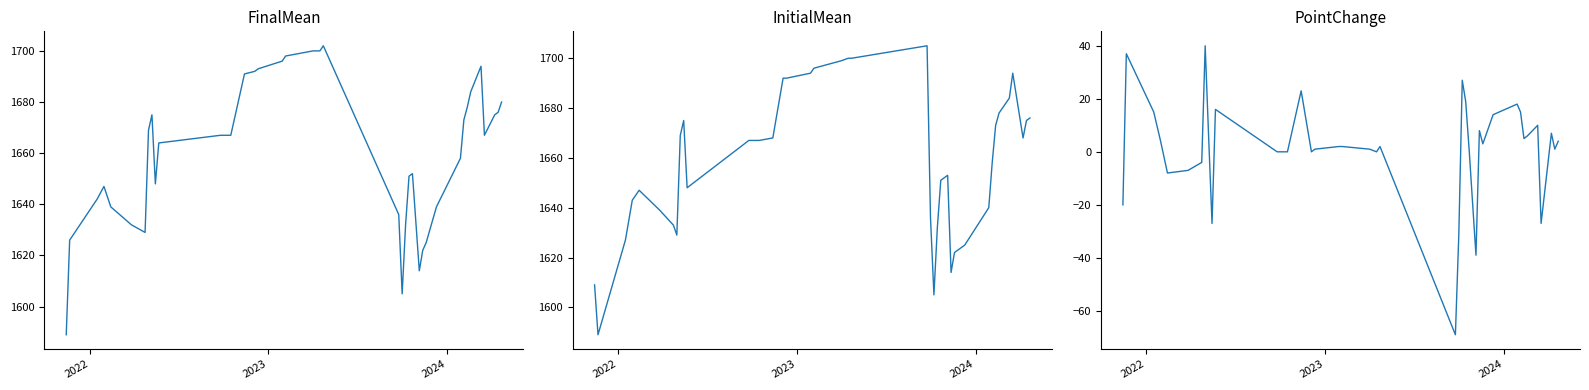

Where is FinalMean nearest to the value 1645?

2024